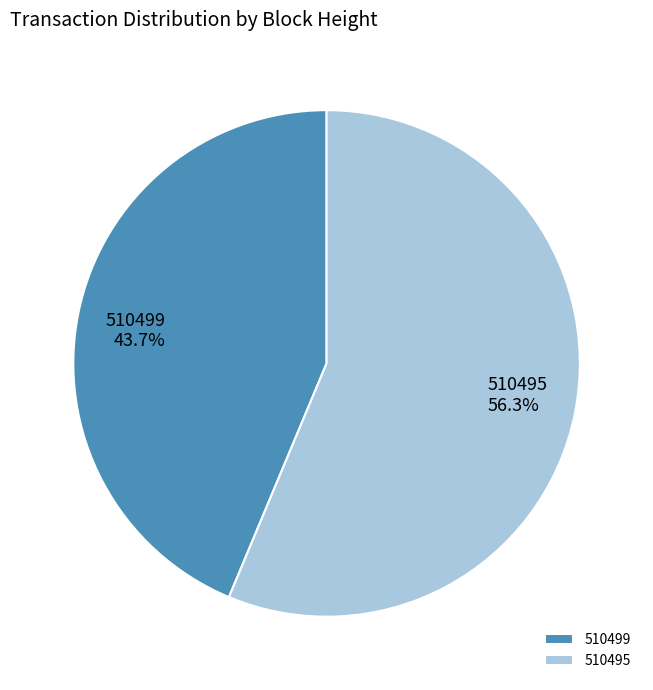

Which category has the smallest portion of the pie?

510499